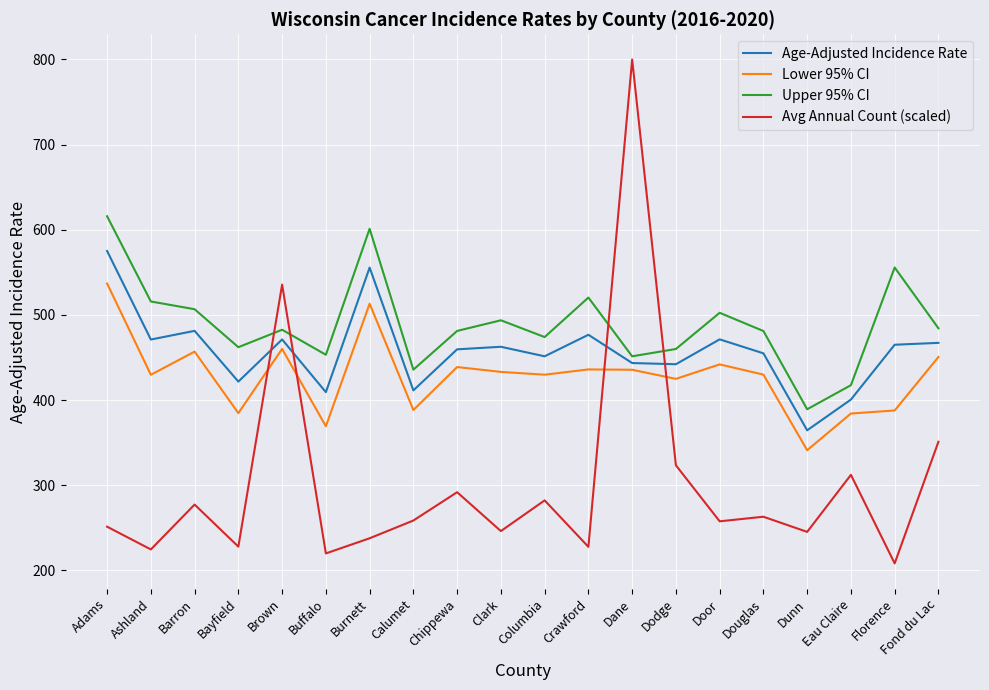

What is the difference between the maximum and minimum values in the Age-Adjusted Incidence Rate series?

210.6